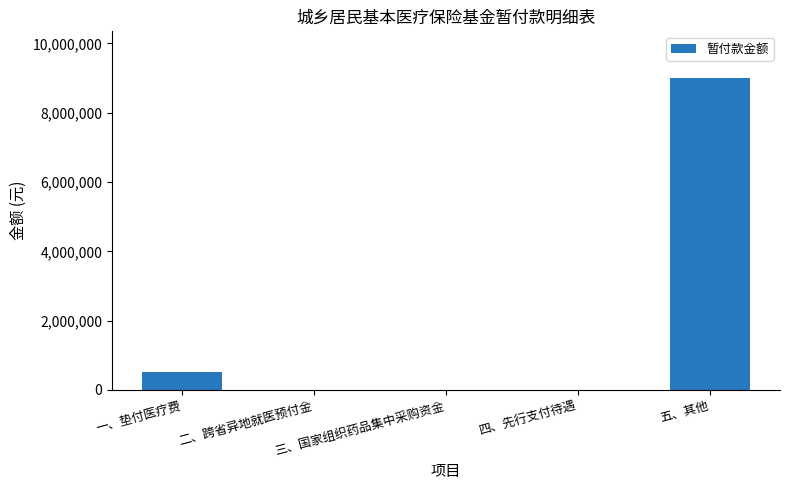

True or false: the data shows 3343102.6 at 五、其他.

False